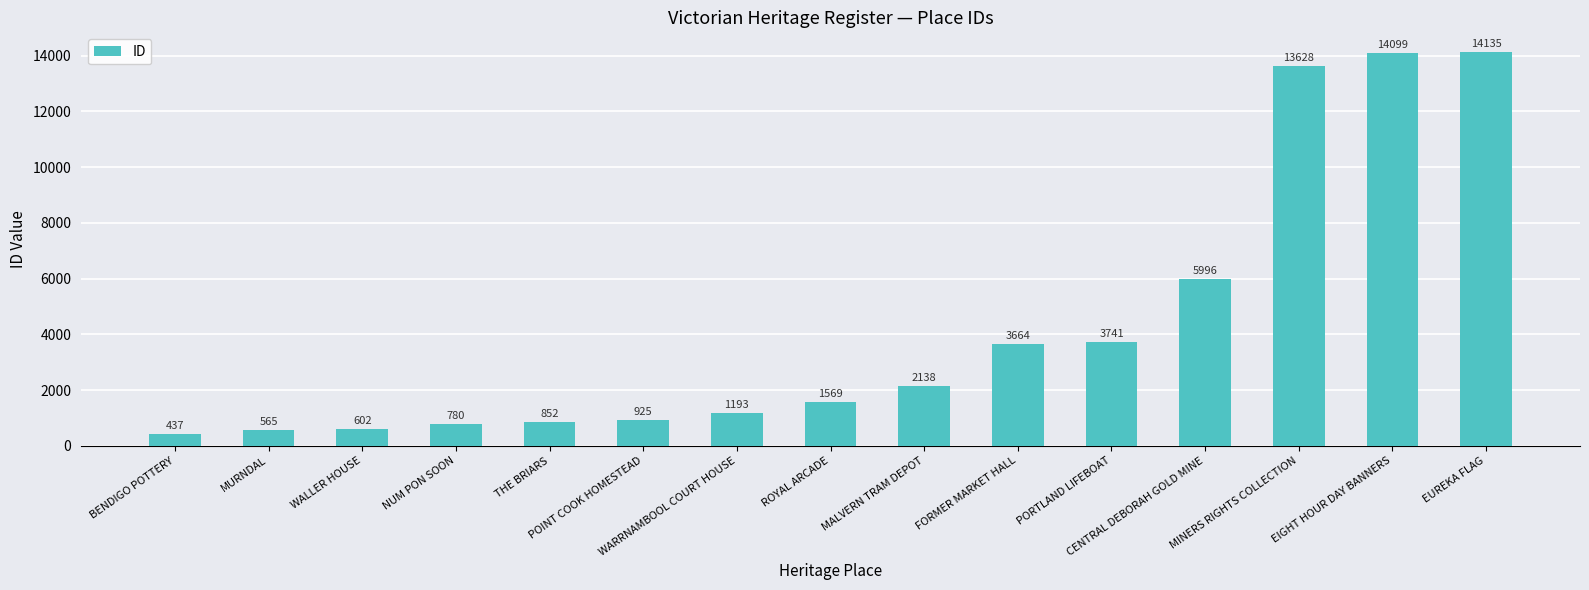

Is it true that the value at EUREKA FLAG is 19678?

False